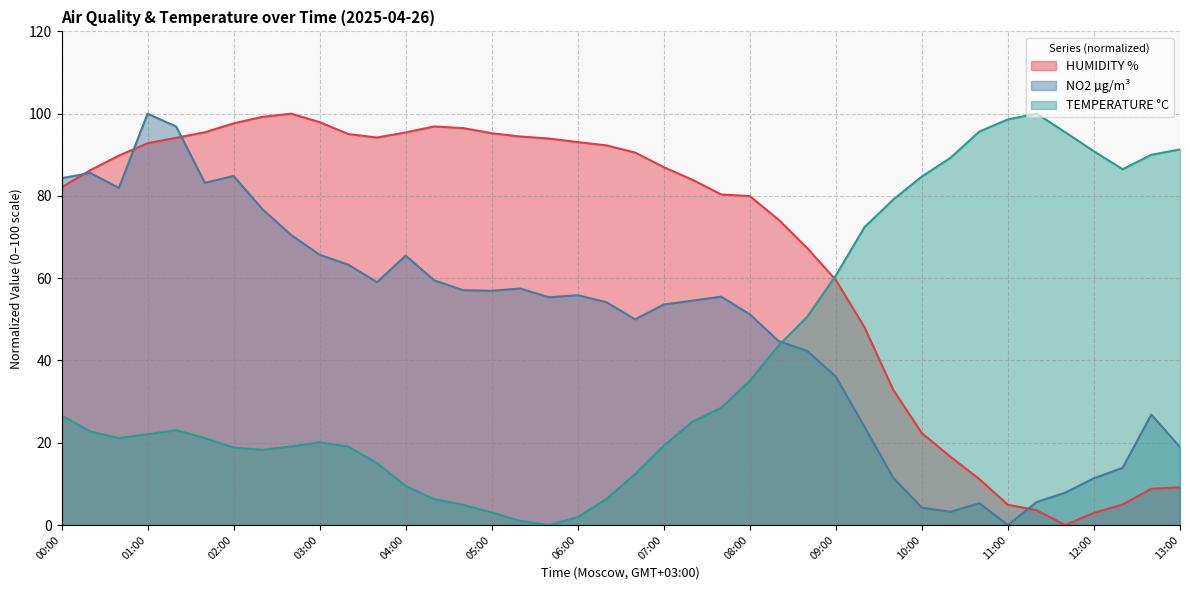

What is the sum of all TEMPERATURE °C values?

1629.4